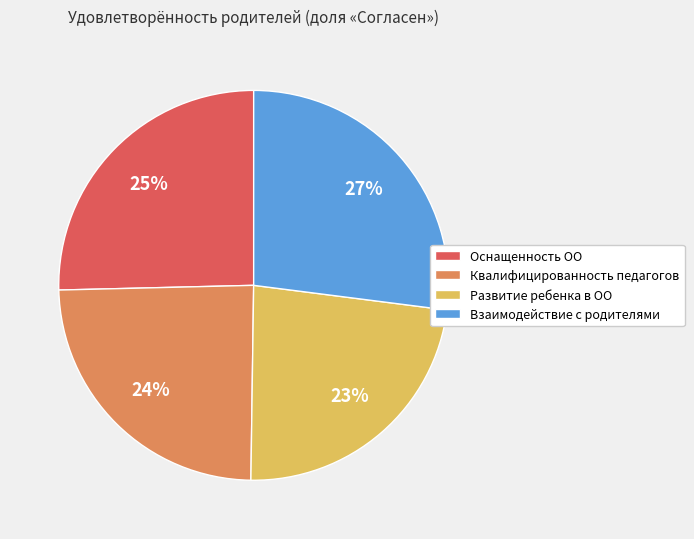

Do Оснащенность ОО and Взаимодействие с родителями together represent more than half of the pie?

Yes